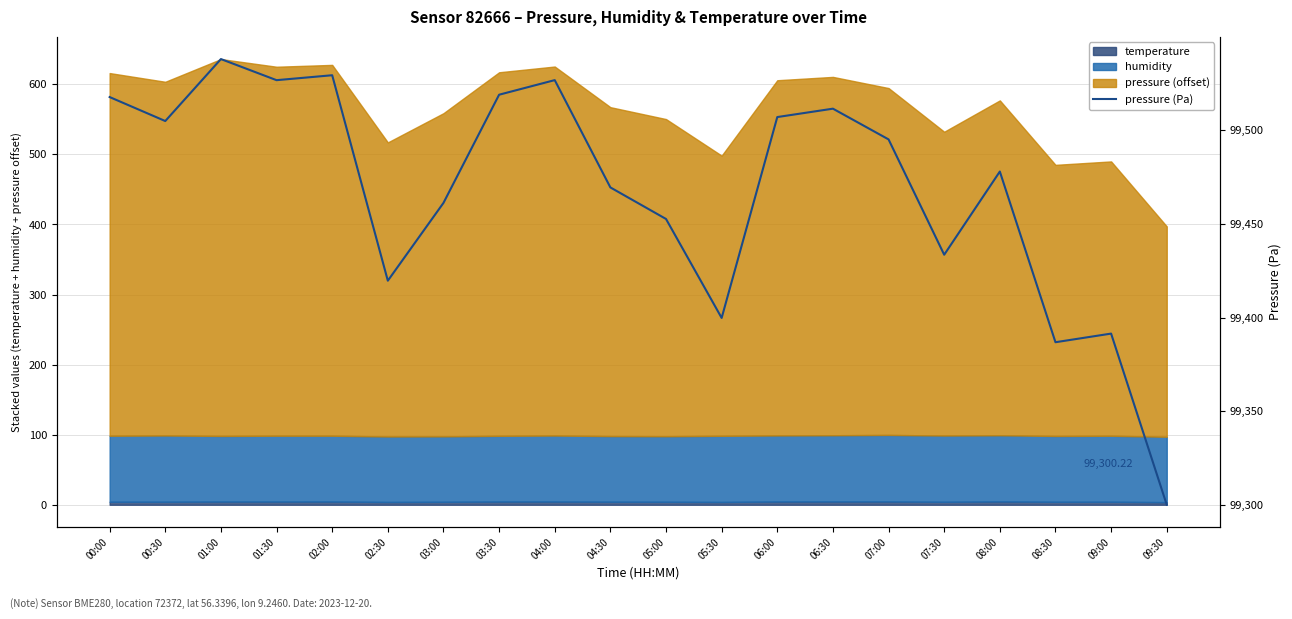

What is the sum of all values?

1989366.1